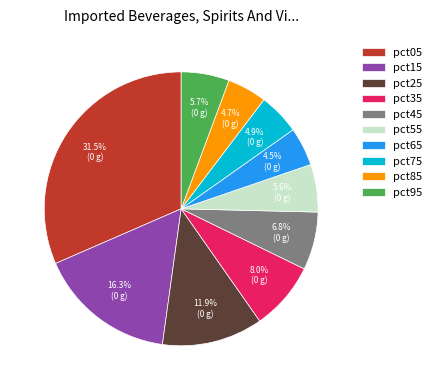

Which category has the biggest portion of the pie?

pct05